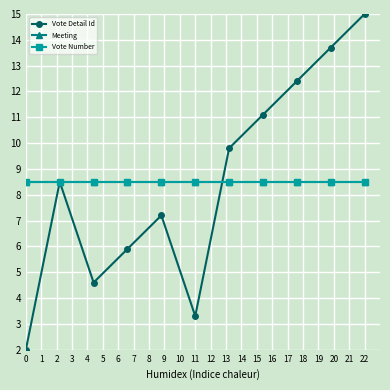

Which category has the highest value in the Vote Detail Id series?

22